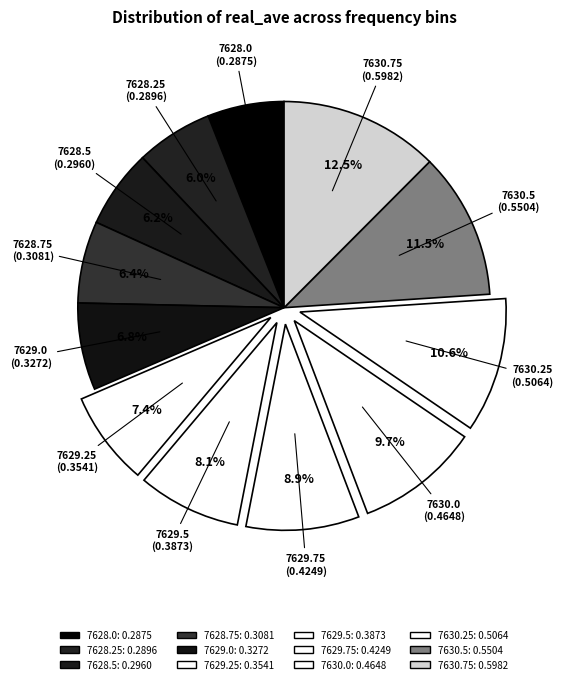

To the nearest percent, what is the difference between the 7628.5 and 7629.75 slice percentages?

3%